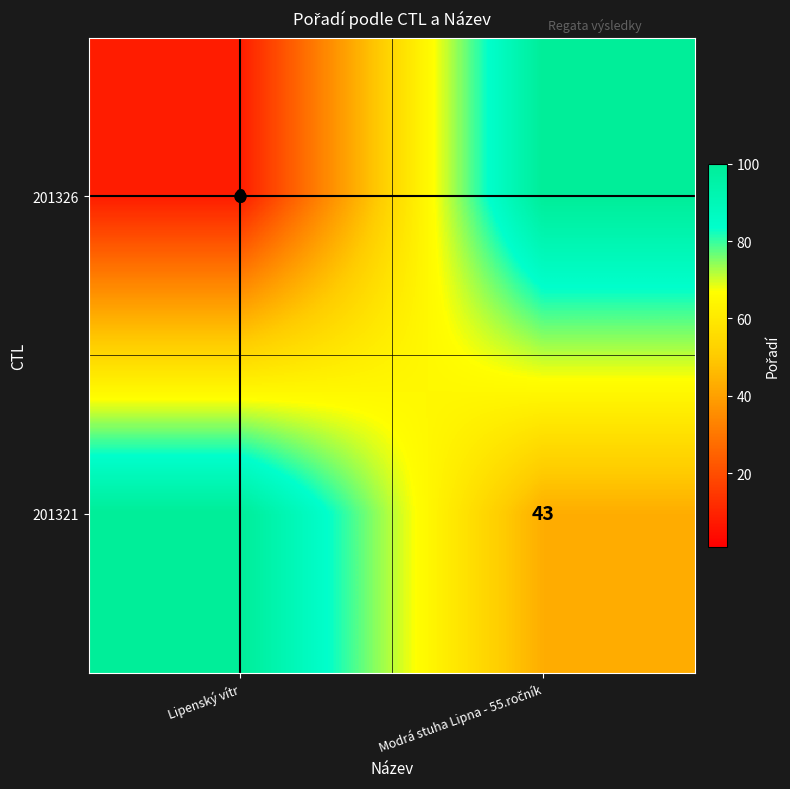

At which category is the sum across all series the highest?

Modrá stuha Lipna - 55.ročník